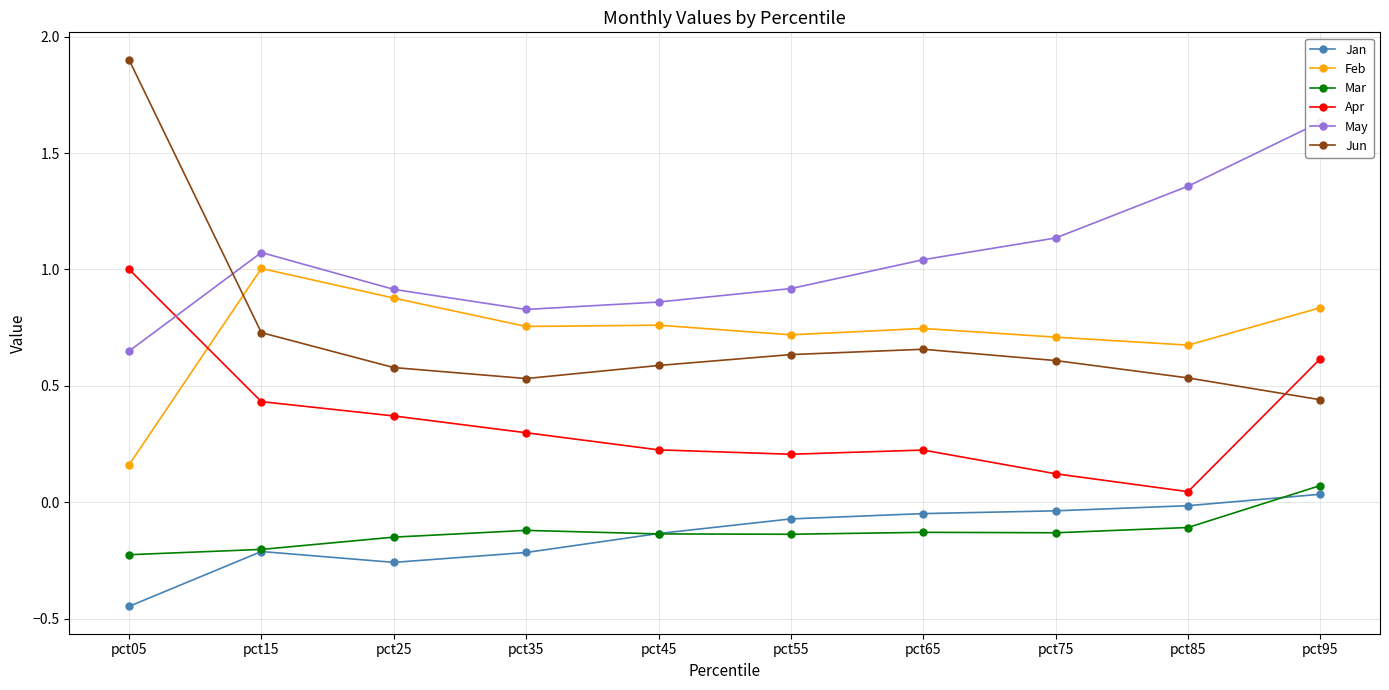

Where is Jan nearest to the value 0?

pct85